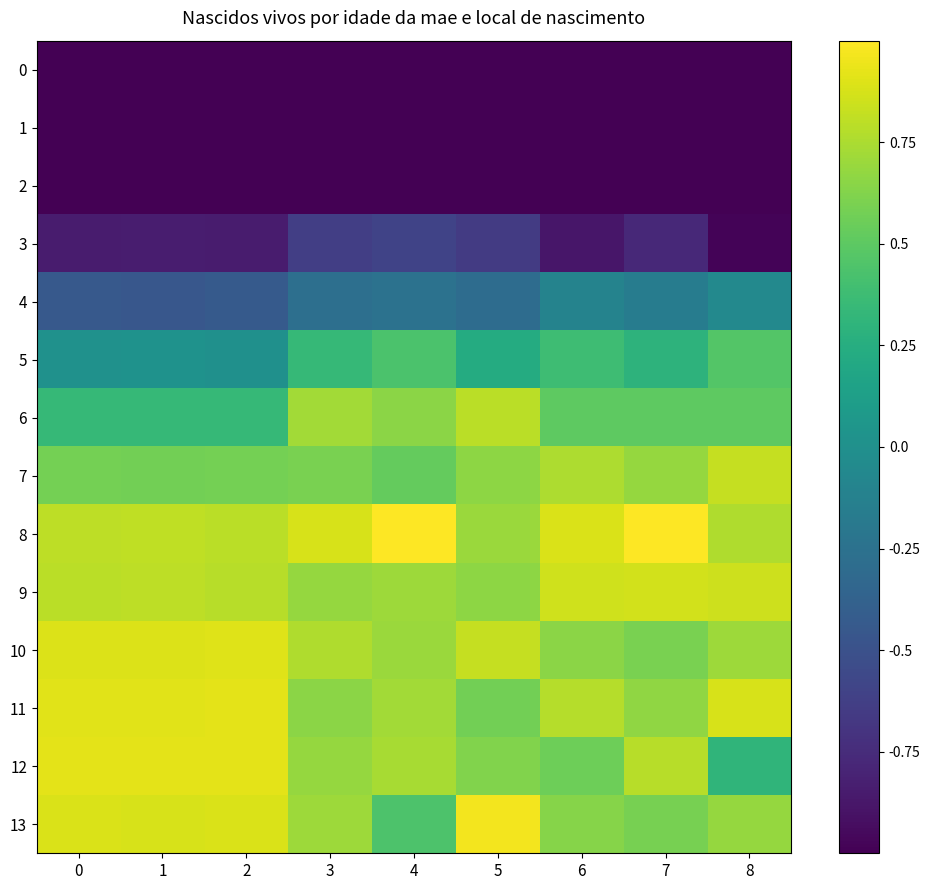

Rank the series at 7 from lowest to highest value.

0, 1, 2, 3, 4, 5, 6, 13, 10, 11, 7, 12, 9, 8